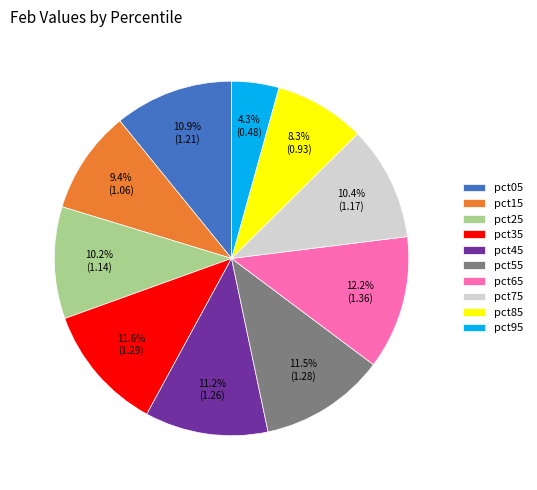

What percentage is NOT represented by pct55?

88.5%